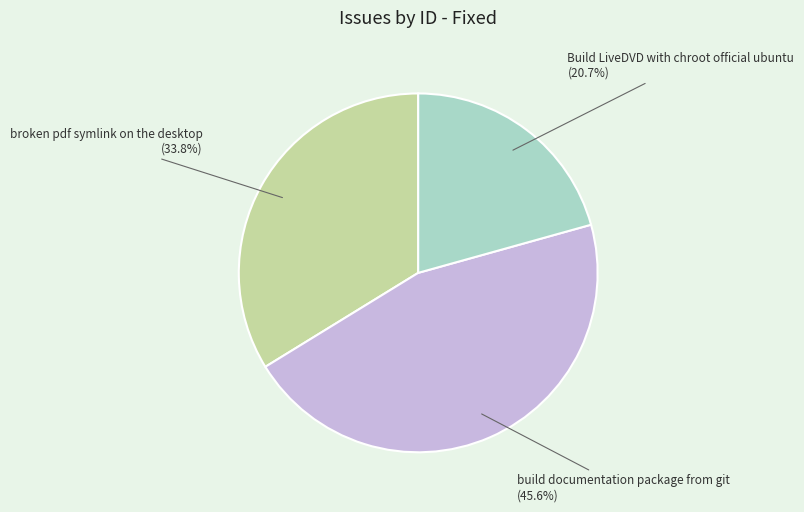

Is the sum of broken pdf symlink on the desktop and build documentation package from git greater than half?

Yes